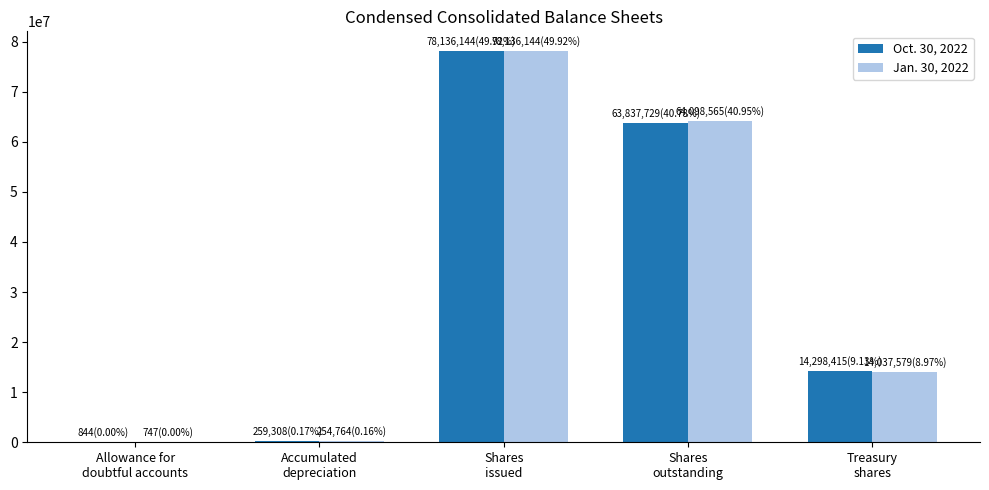

True or false: Jan. 30, 2022 has a value of 14037579 at Treasury
shares.

True